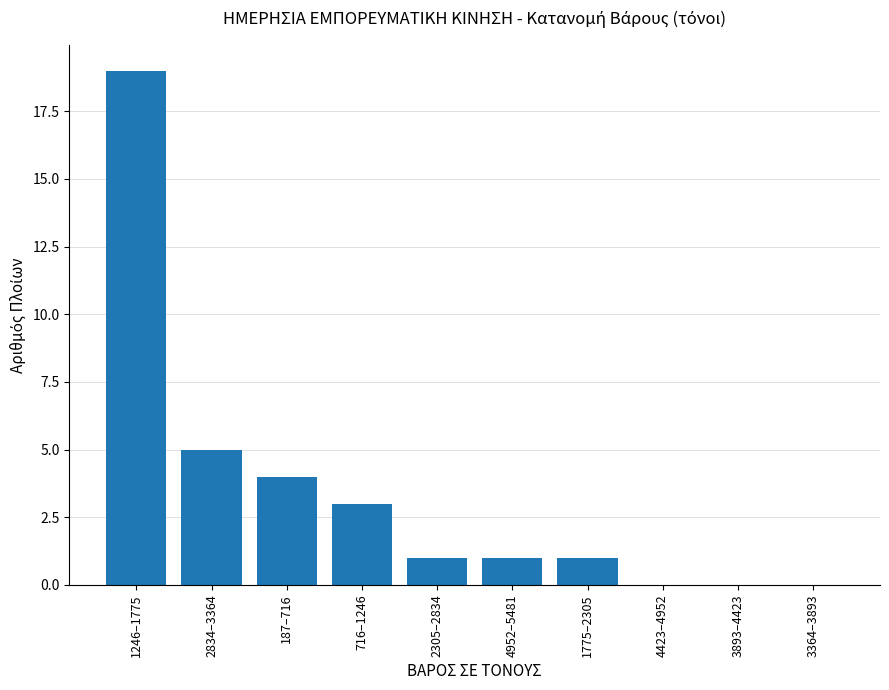

Reading left to right, extract all data points from this chart.

1246–1775=19	2834–3364=5	187–716=4	716–1246=3	2305–2834=1	4952–5481=1	1775–2305=1	4423–4952=0	3893–4423=0	3364–3893=0